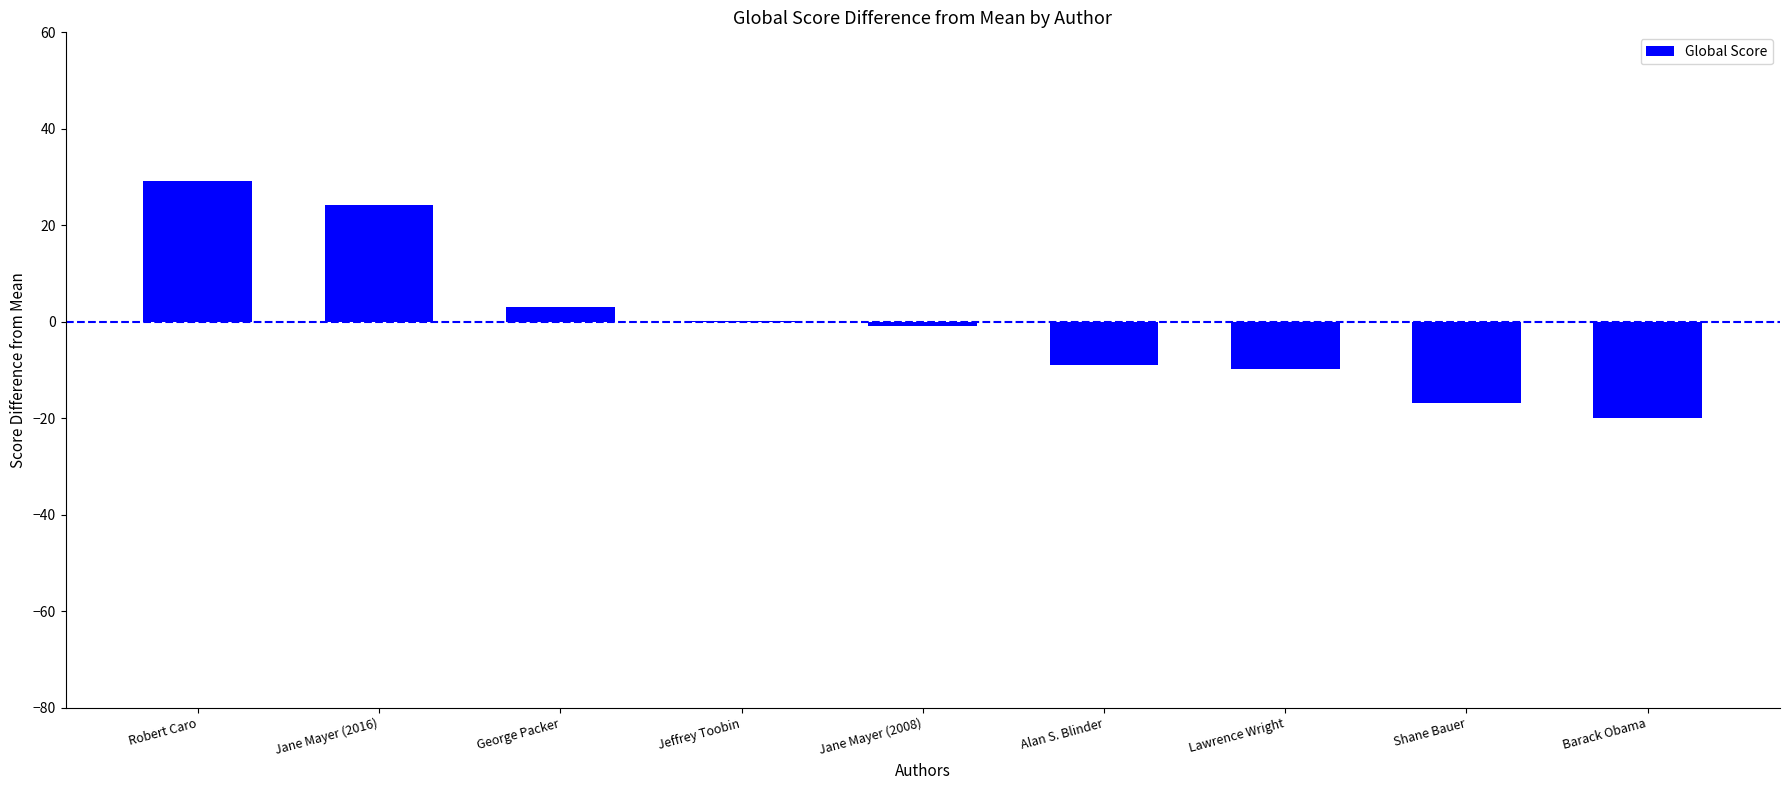

Reading right to left, list all the values displayed in this chart.

Barack Obama=-19.9	Shane Bauer=-16.9	Lawrence Wright=-9.9	Alan S. Blinder=-8.9	Jane Mayer (2008)=-0.9	Jeffrey Toobin=0.1	George Packer=3.1	Jane Mayer (2016)=24.1	Robert Caro=29.1